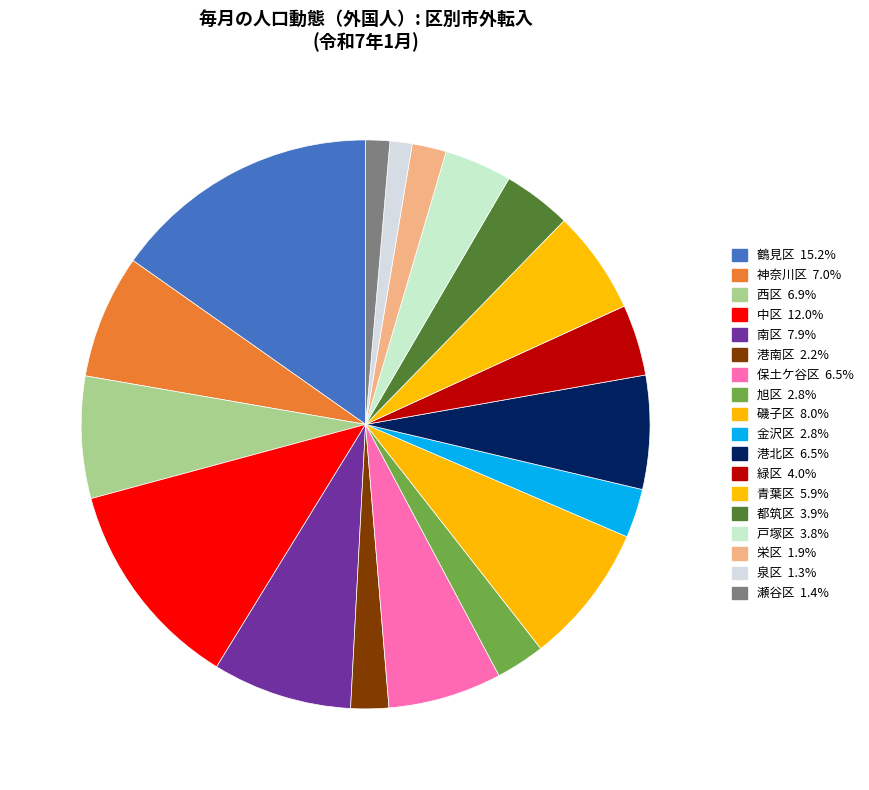

How many segments does this pie chart have?

18